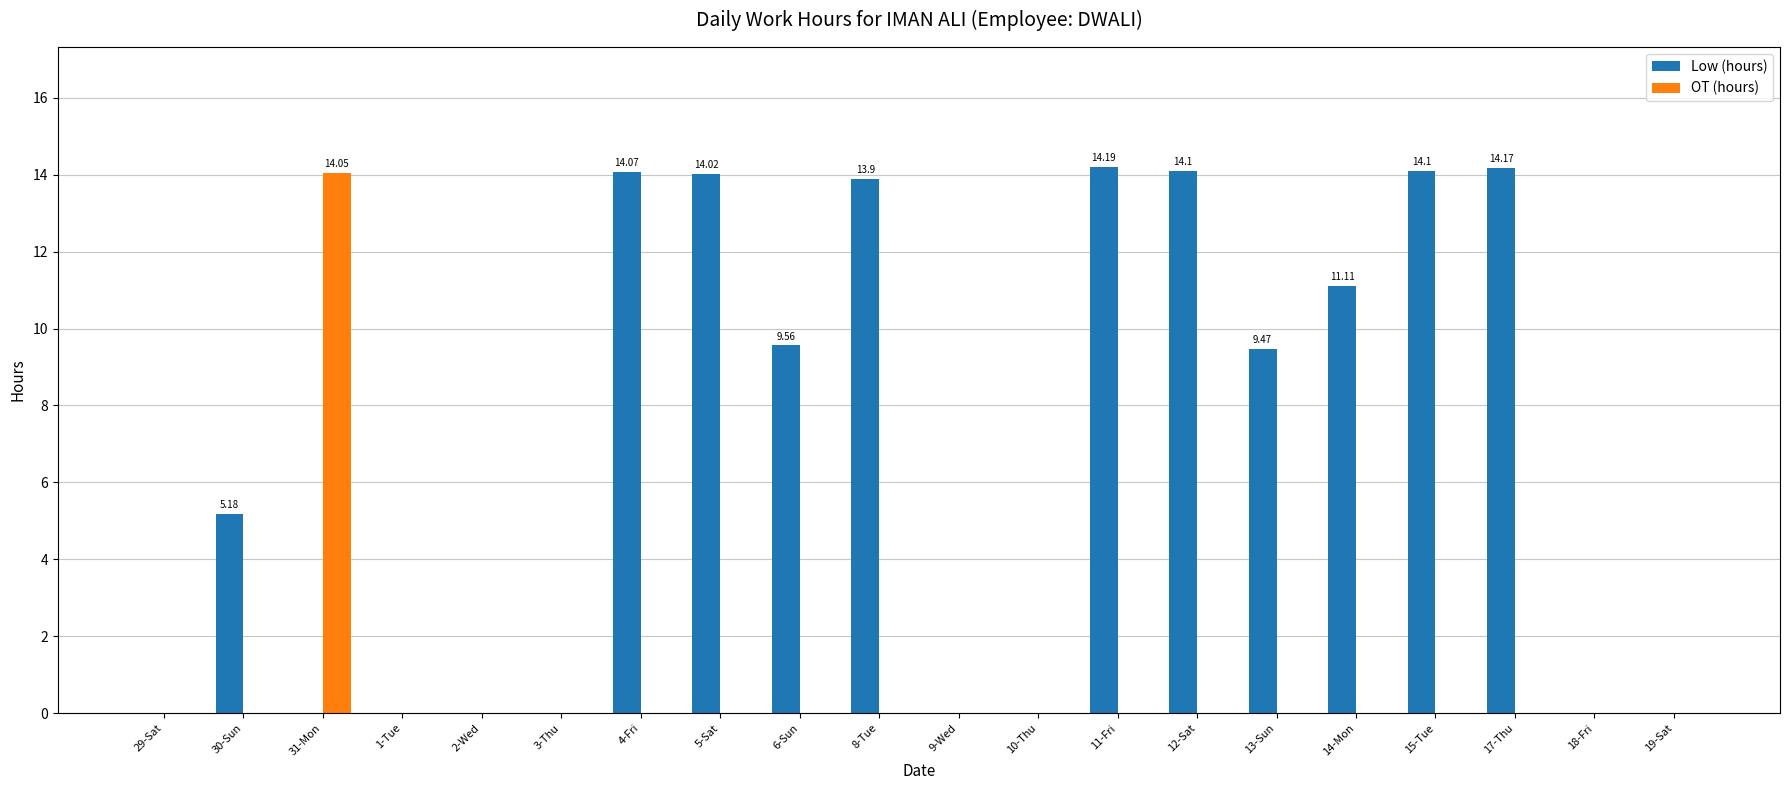

What is the total value across all series at 12-Sat?

14.1